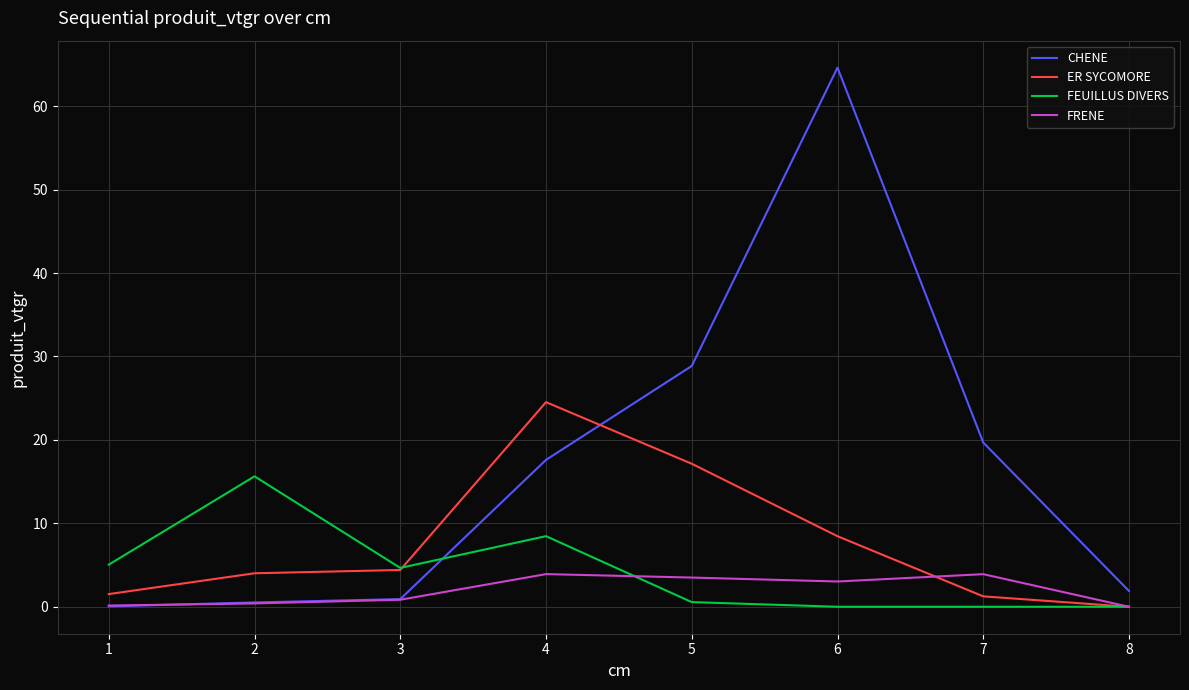

What is the sum of the CHENE values at 6 and 3?

65.5